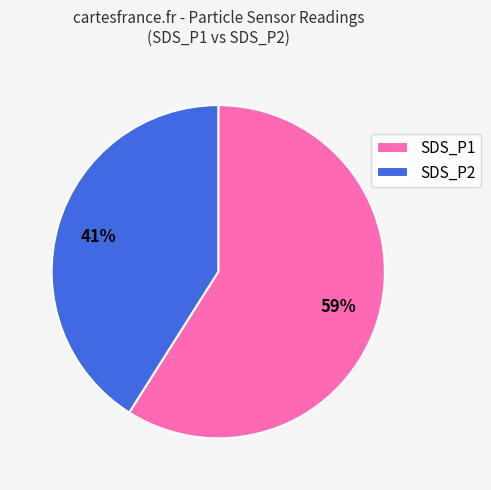

Which slice is the largest?

SDS_P1